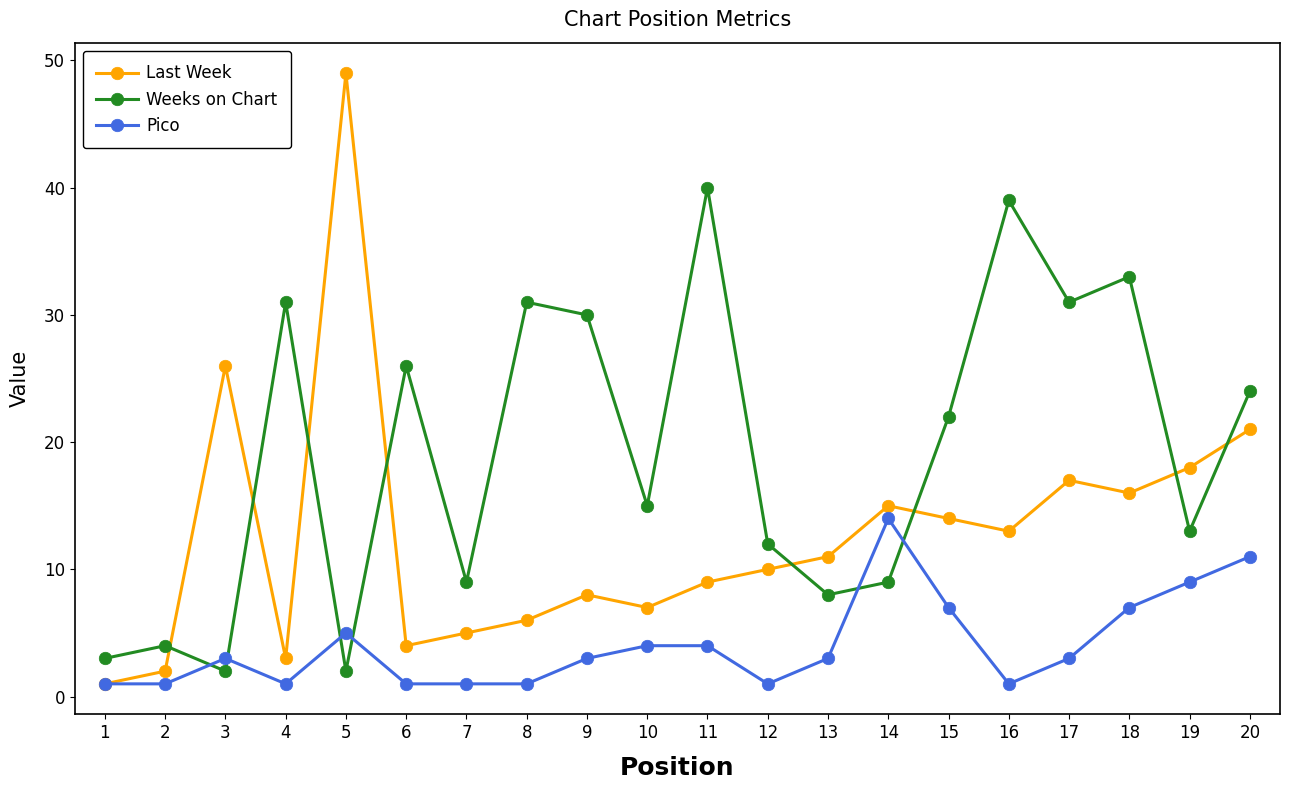

Reading left to right, transcribe all the data shown in this chart.

Last Week: 1	2	26	3	49	4	5	6	8	7	9	10	11	15	14	13	17	16	18	21
Weeks on Chart: 3	4	2	31	2	26	9	31	30	15	40	12	8	9	22	39	31	33	13	24
Pico: 1	1	3	1	5	1	1	1	3	4	4	1	3	14	7	1	3	7	9	11